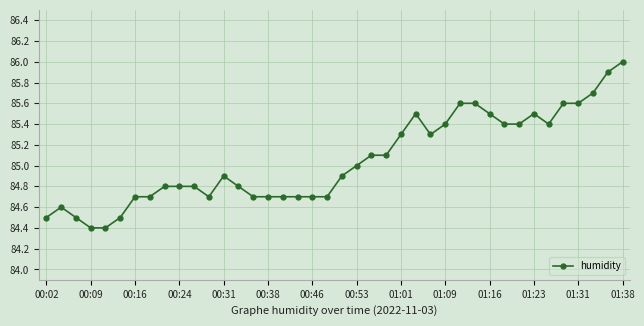

What is the average value?

85.1